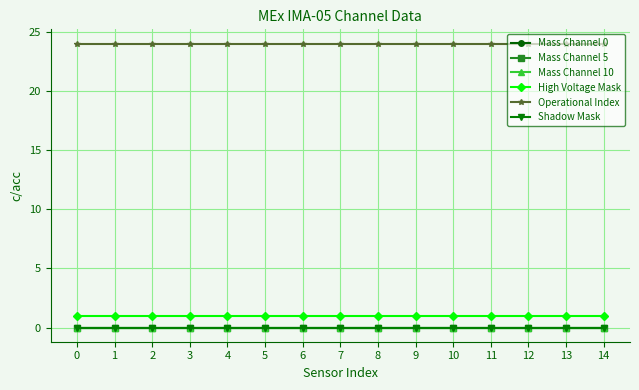

Is this an area chart (filled region under the line)?

No